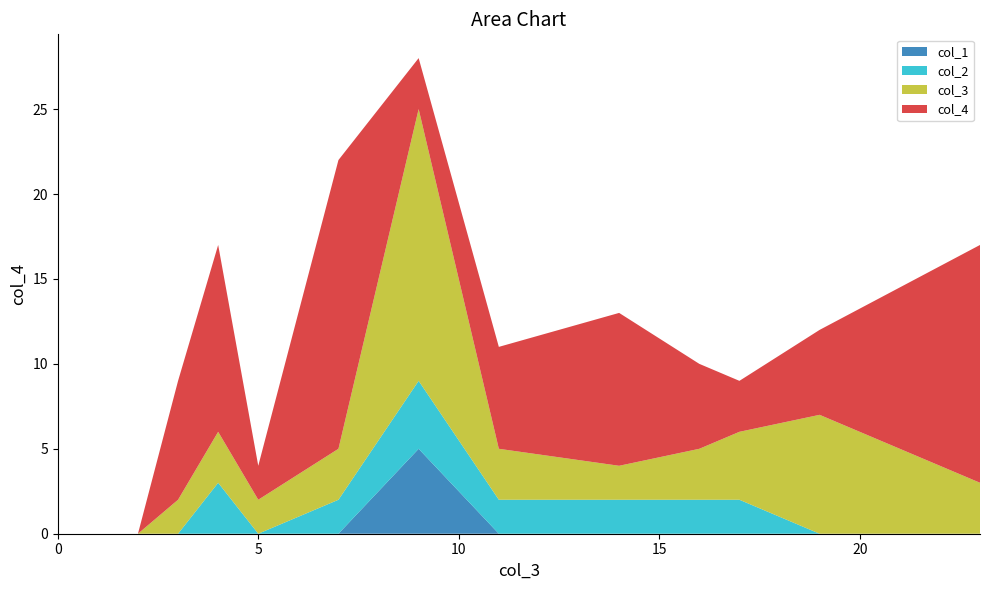

What is the maximum value for col_1?

5